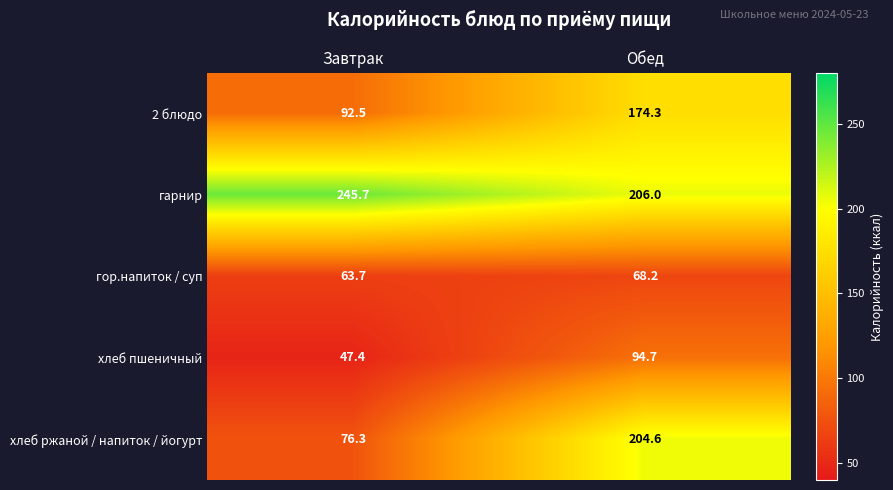

Which category has the lowest value across all series?

Завтрак